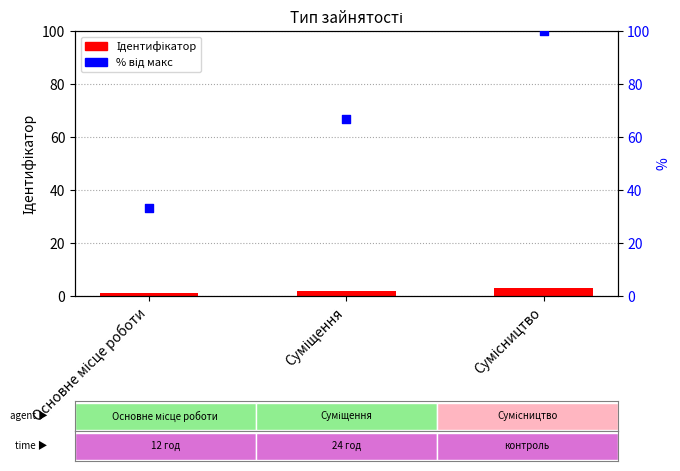

Which series contains the lowest Y value?

Ідентифікатор